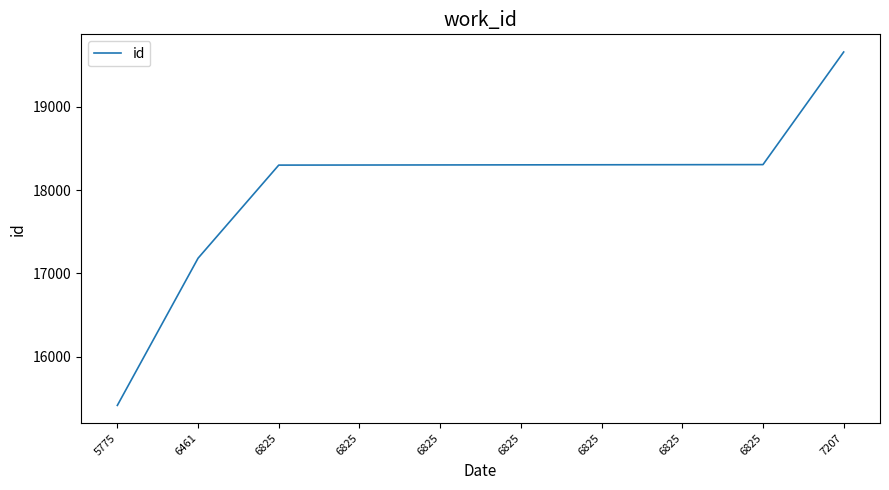

Between 6461 and 6825, which is larger?

6825